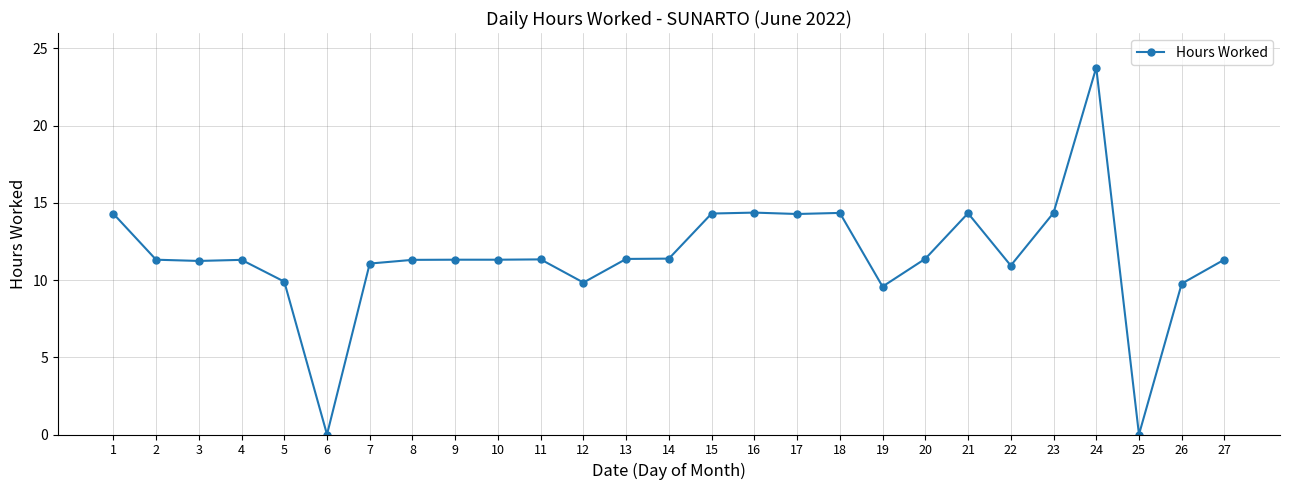

True or false: the data has more than 1 interior local peaks.

True